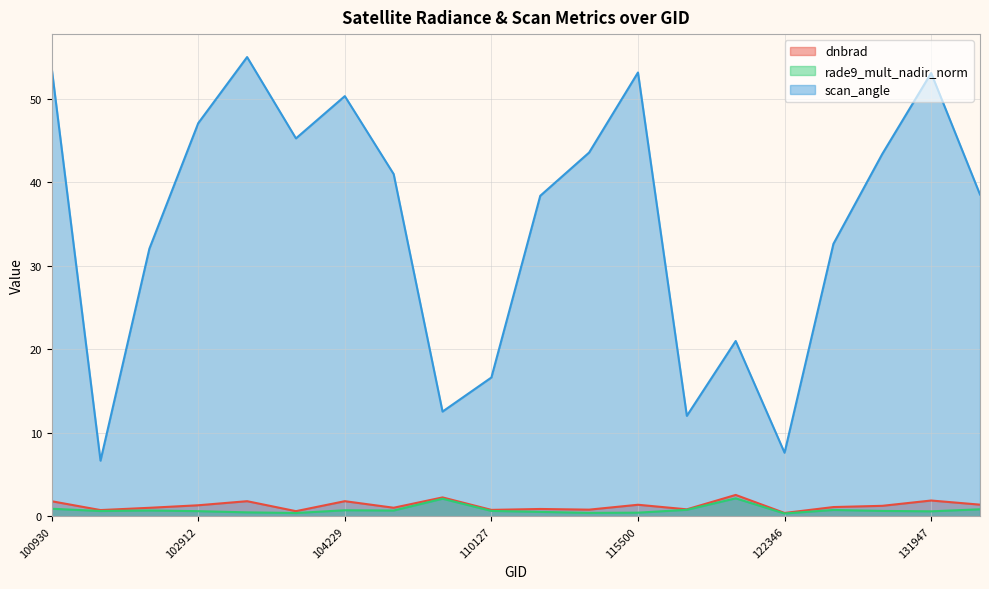

True or false: dnbrad has a value of 0.8 at 121308.

True